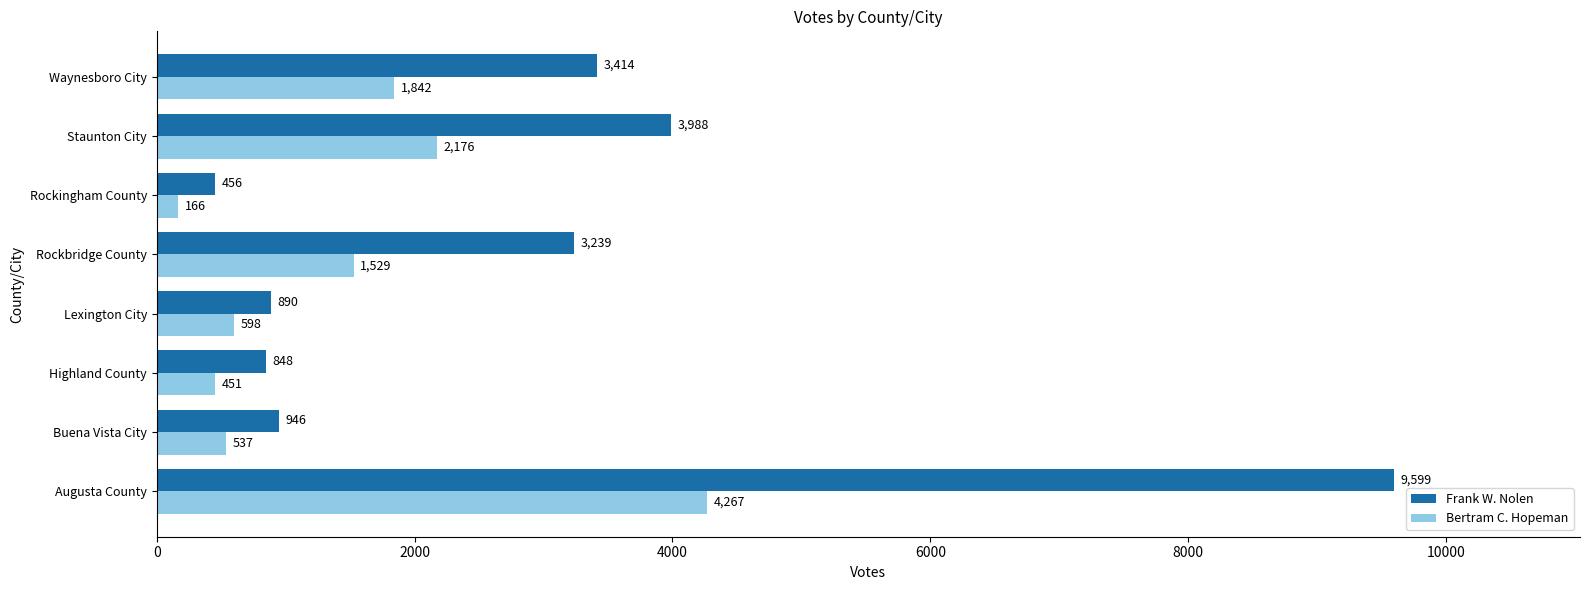

What is the lowest value of the Bertram C. Hopeman series?

166